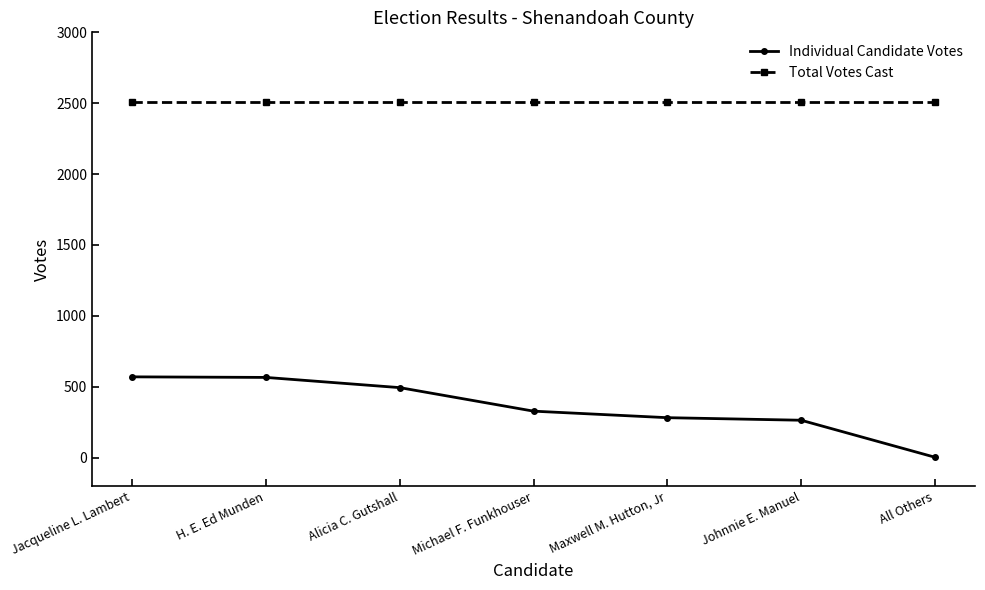

Which category has the lowest value across all series?

All Others